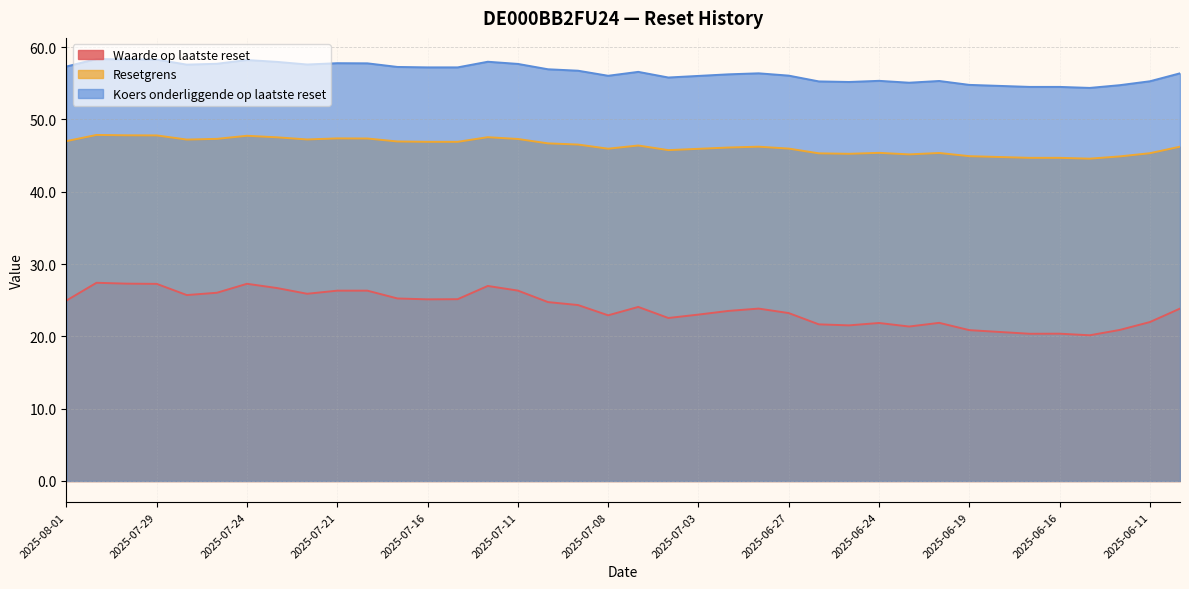

Reading left to right, what are all the values shown in this chart?

Waarde op laatste reset: 2025-08-01=24.9	2025-07-31=27.4	2025-07-30=27.3	2025-07-29=27.3	2025-07-28=25.7	2025-07-25=26.0	2025-07-24=27.3	2025-07-23=26.7	2025-07-22=25.9	2025-07-21=26.3	2025-07-18=26.3	2025-07-17=25.2	2025-07-16=25.1	2025-07-15=25.1	2025-07-14=27.0	2025-07-11=26.3	2025-07-10=24.7	2025-07-09=24.3	2025-07-08=22.9	2025-07-07=24.1	2025-07-04=22.5	2025-07-03=23.0	2025-07-01=23.5	2025-06-30=23.8	2025-06-27=23.2	2025-06-26=21.7	2025-06-25=21.5	2025-06-24=21.9	2025-06-23=21.4	2025-06-20=21.9	2025-06-19=20.9	2025-06-18=20.6	2025-06-17=20.4	2025-06-16=20.4	2025-06-13=20.1	2025-06-12=20.9	2025-06-11=22.0	2025-06-30=23.8
Resetgrens: 2025-08-01=47.0	2025-07-31=47.9	2025-07-30=47.8	2025-07-29=47.8	2025-07-28=47.2	2025-07-25=47.3	2025-07-24=47.7	2025-07-23=47.5	2025-07-22=47.2	2025-07-21=47.4	2025-07-18=47.4	2025-07-17=47.0	2025-07-16=46.9	2025-07-15=46.9	2025-07-14=47.5	2025-07-11=47.3	2025-07-10=46.7	2025-07-09=46.5	2025-07-08=46.0	2025-07-07=46.4	2025-07-04=45.8	2025-07-03=45.9	2025-07-01=46.1	2025-06-30=46.2	2025-06-27=46.0	2025-06-26=45.3	2025-06-25=45.2	2025-06-24=45.4	2025-06-23=45.2	2025-06-20=45.4	2025-06-19=44.9	2025-06-18=44.8	2025-06-17=44.7	2025-06-16=44.7	2025-06-13=44.6	2025-06-12=44.9	2025-06-11=45.3	2025-06-30=46.2
Koers onderliggende op laatste reset: 2025-08-01=57.3	2025-07-31=58.4	2025-07-30=58.3	2025-07-29=58.3	2025-07-28=57.6	2025-07-25=57.7	2025-07-24=58.2	2025-07-23=58.0	2025-07-22=57.6	2025-07-21=57.8	2025-07-18=57.8	2025-07-17=57.3	2025-07-16=57.2	2025-07-15=57.2	2025-07-14=58.0	2025-07-11=57.7	2025-07-10=56.9	2025-07-09=56.7	2025-07-08=56.0	2025-07-07=56.6	2025-07-04=55.8	2025-07-03=56.0	2025-07-01=56.2	2025-06-30=56.4	2025-06-27=56.1	2025-06-26=55.3	2025-06-25=55.2	2025-06-24=55.3	2025-06-23=55.1	2025-06-20=55.3	2025-06-19=54.8	2025-06-18=54.6	2025-06-17=54.5	2025-06-16=54.5	2025-06-13=54.4	2025-06-12=54.7	2025-06-11=55.3	2025-06-30=56.4